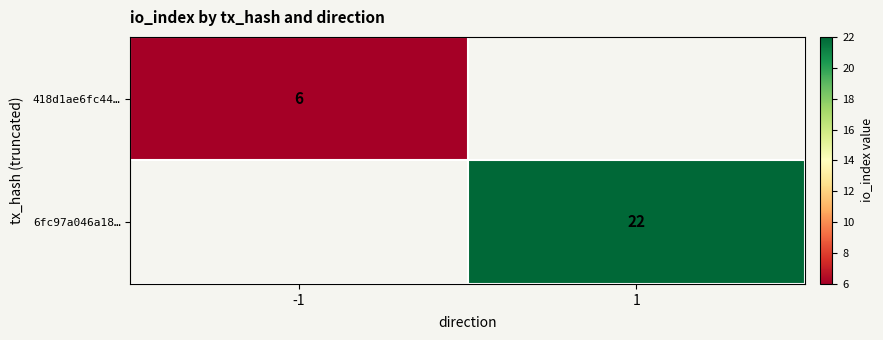

Is it true that 6fc97a046a18… equals 4.7 at 1?

False